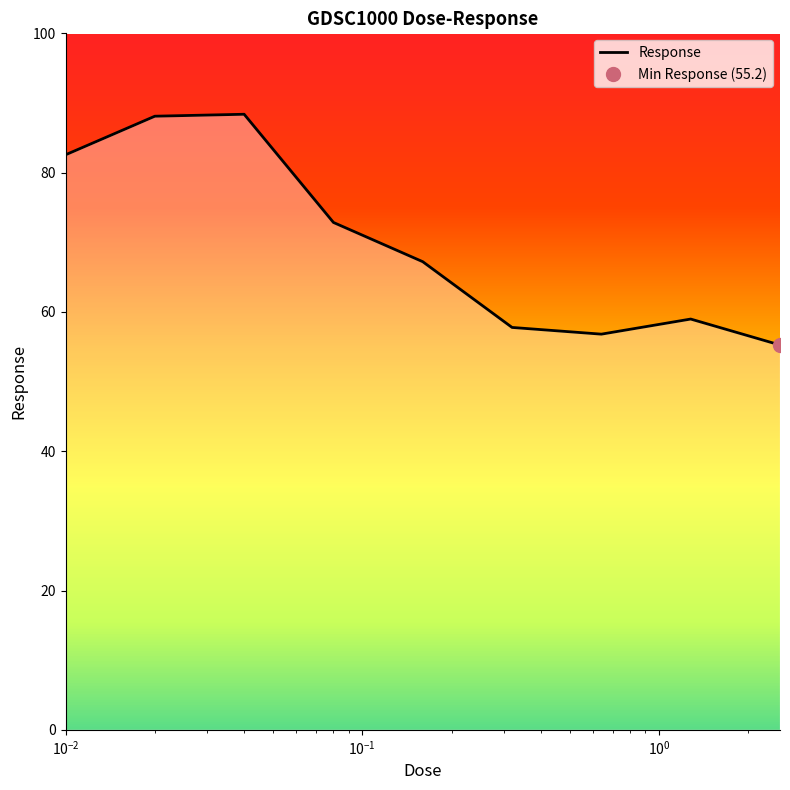

What is the difference between the maximum and minimum values?

33.1